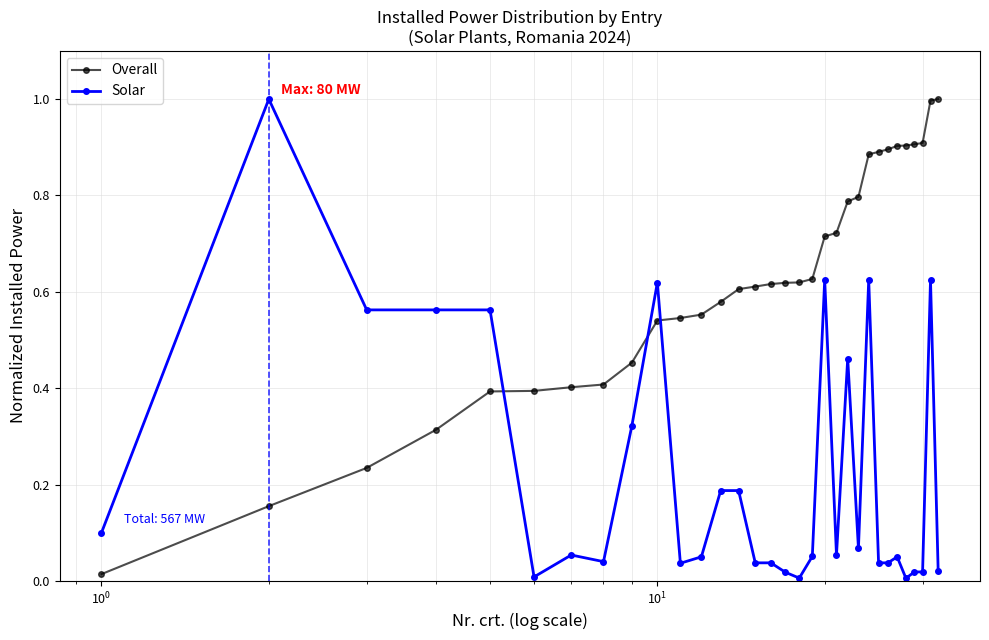

True or false: Overall and Solar cross at least once.

True